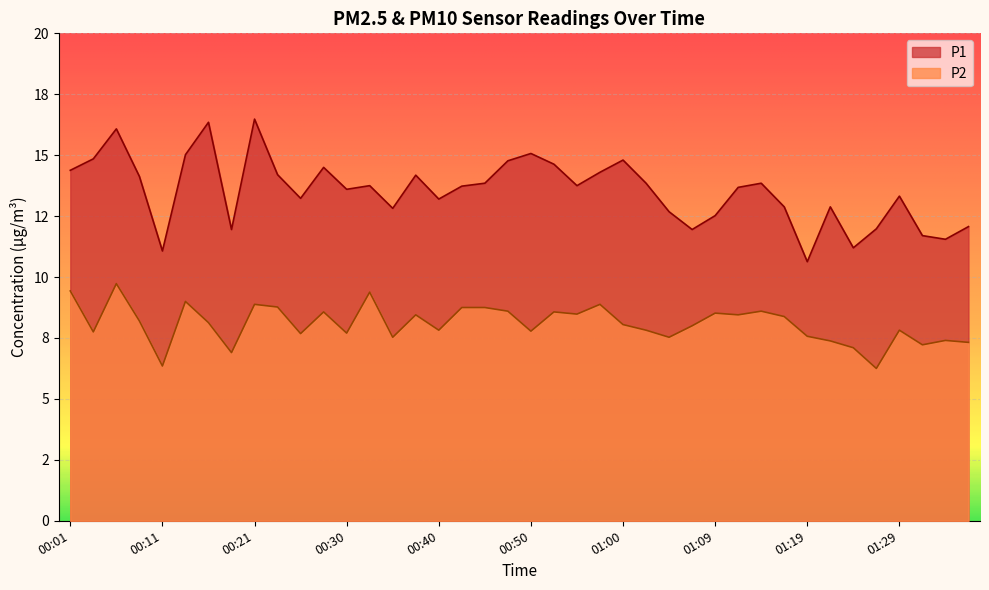

Rank the categories by P1 value from lowest to highest.

01:19, 00:11, 01:24, 01:34, 01:31, 00:18, 01:07, 01:26, 01:36, 01:09, 01:04, 00:35, 01:17, 01:22, 00:40, 00:25, 01:29, 00:30, 01:12, 00:42, 00:33, 00:55, 00:45, 01:02, 01:14, 00:08, 00:38, 00:23, 00:57, 00:01, 00:28, 00:52, 00:47, 01:00, 00:03, 00:13, 00:50, 00:06, 00:16, 00:21